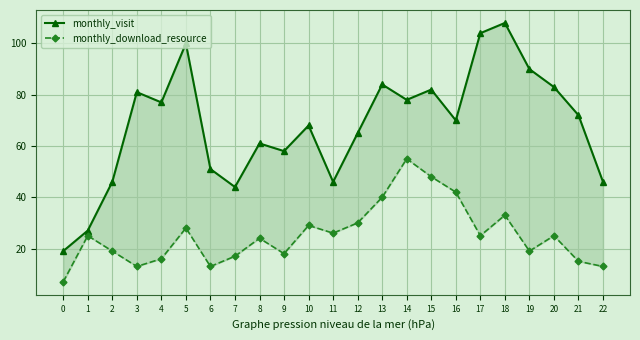

The value of monthly_visit at 18 is 188. True or false?

False